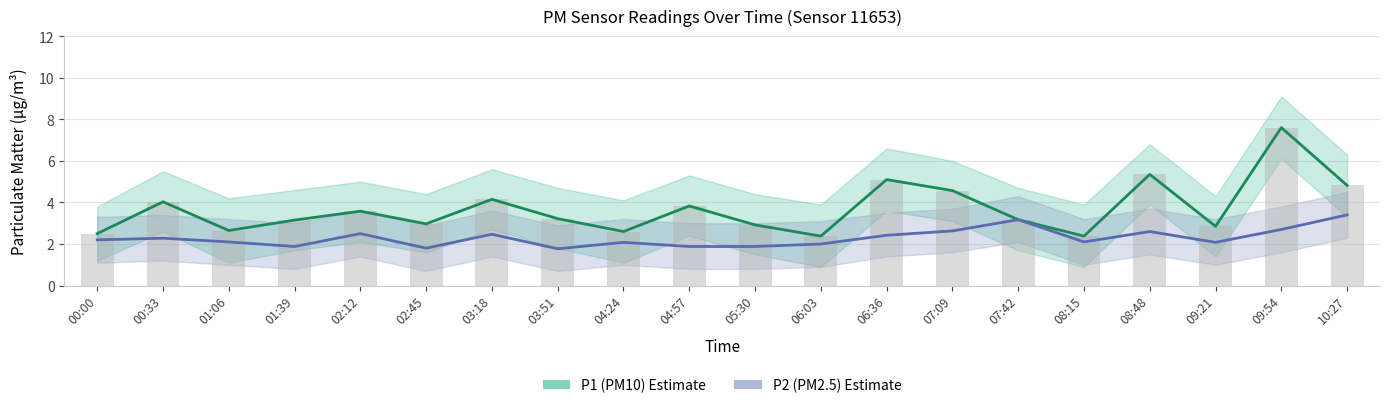

What is the approximate value of P2 (PM2.5) at 08:15?

2.1